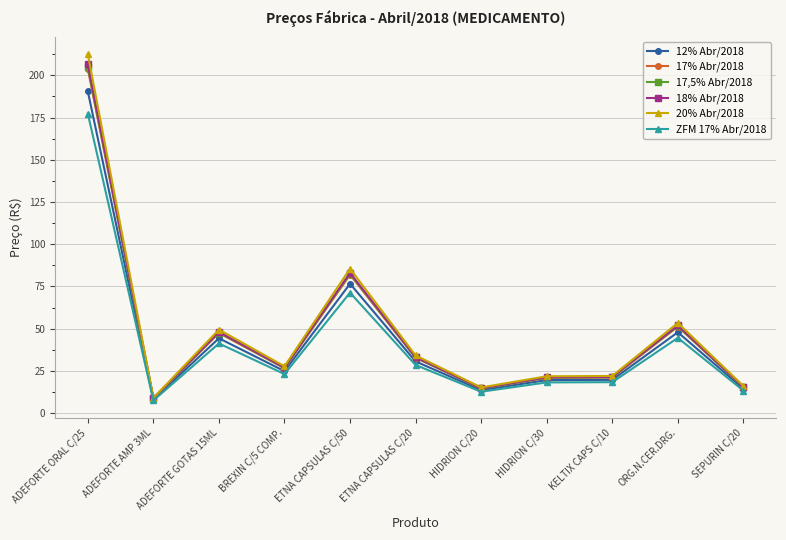

What is the total value across all series at HIDRION C/20?

85.8